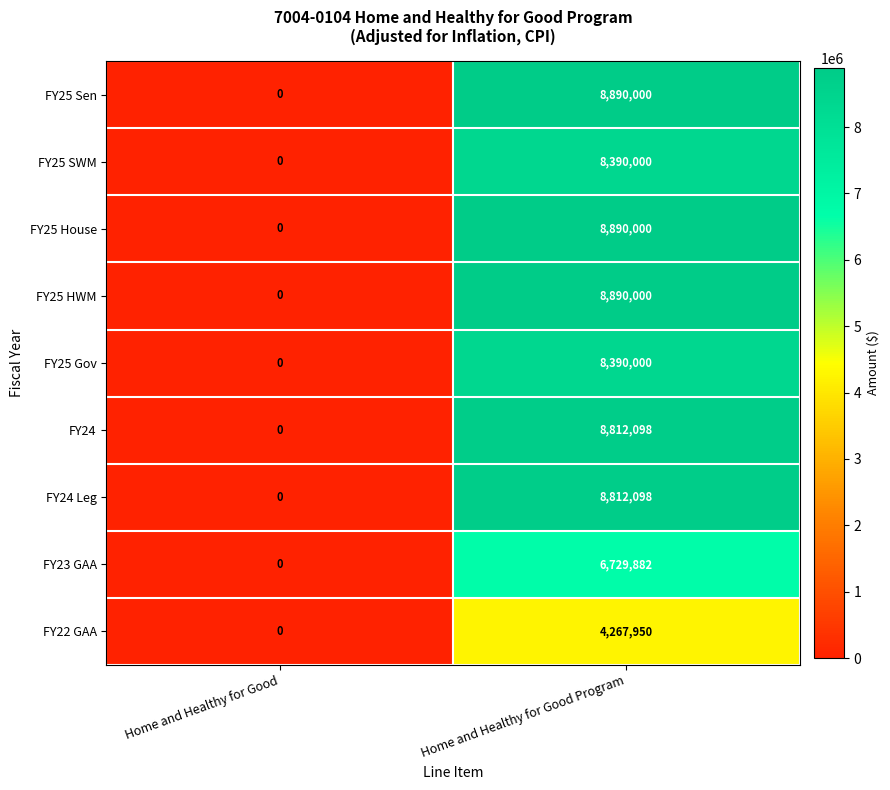

Which label corresponds to the smallest value in the chart?

Home and Healthy for Good